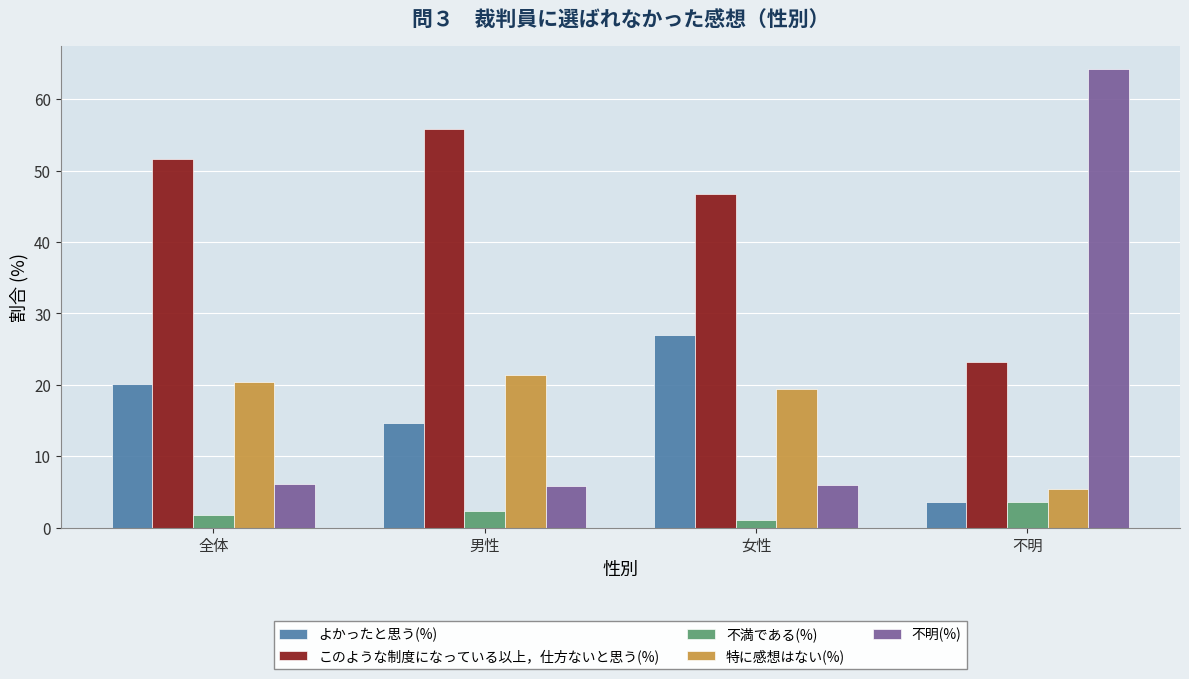

How many data points does each series have?

4